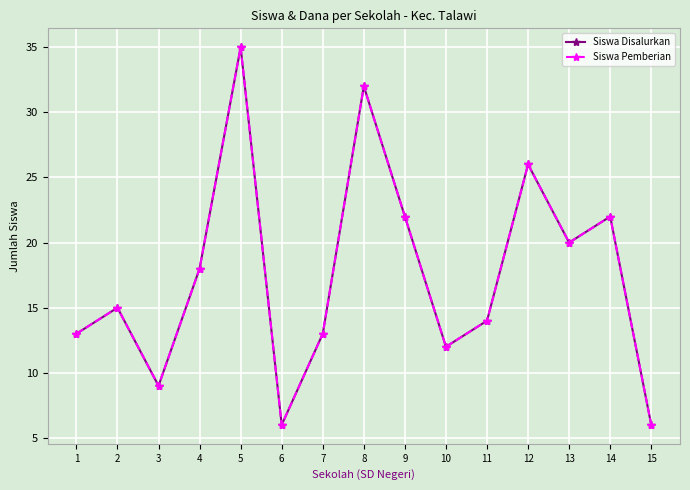

True or false: Siswa Pemberian and Siswa Disalurkan cross at least once.

False